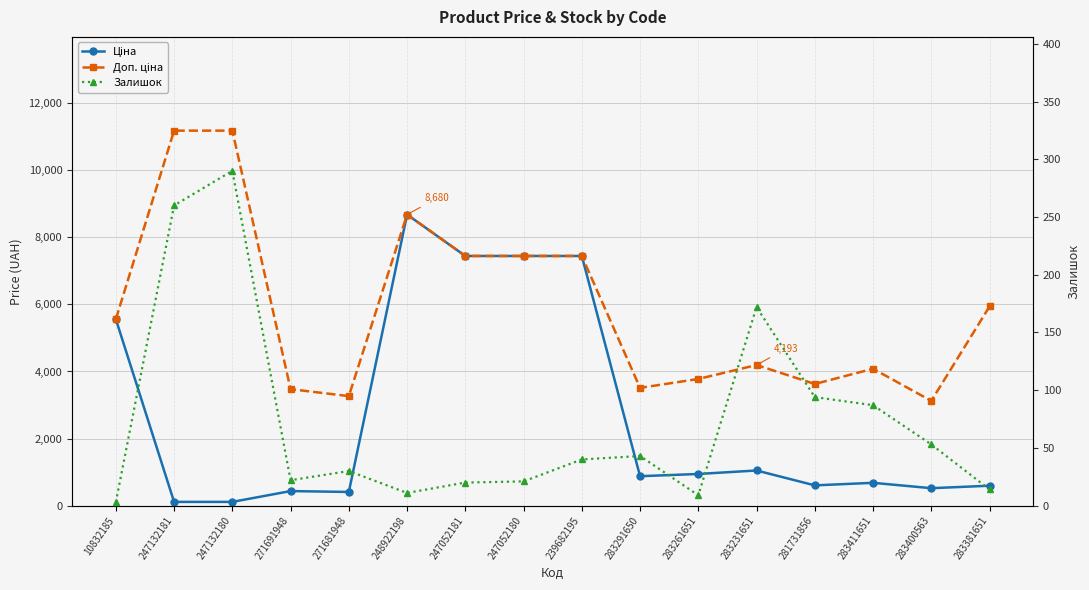

True or false: Залишок and Доп. ціна intersect in this chart.

False